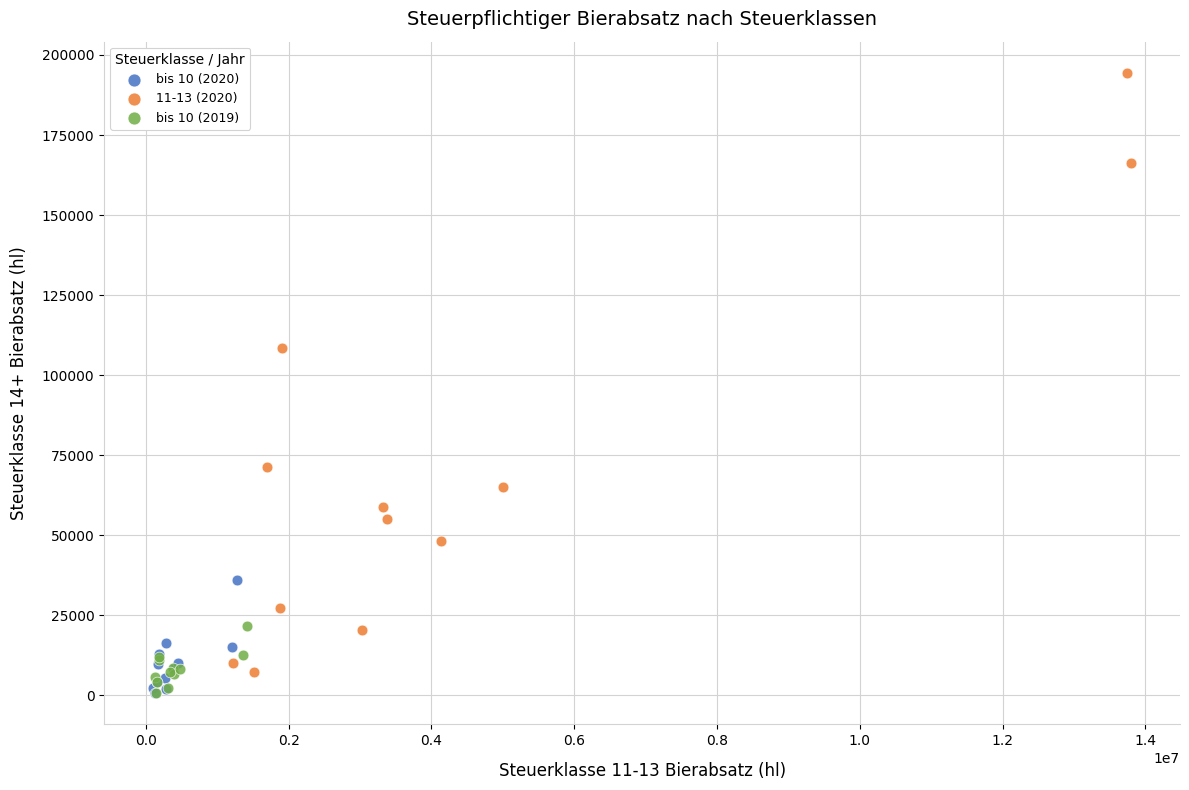

Which series reaches the maximum Y coordinate?

11-13 (2020)